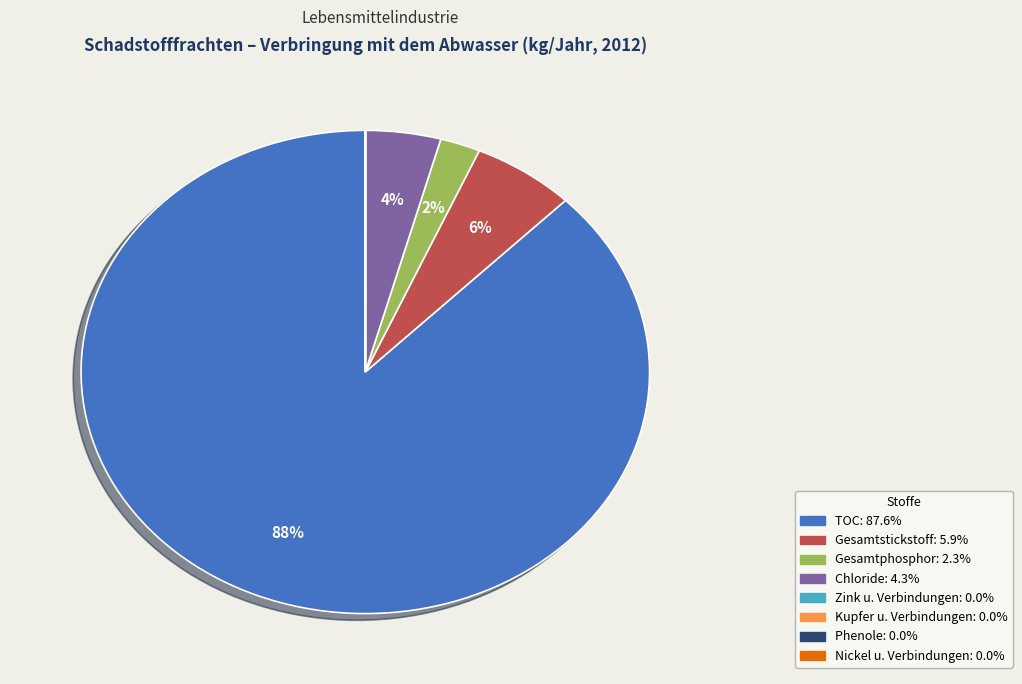

Is there a majority slice in this chart?

Yes